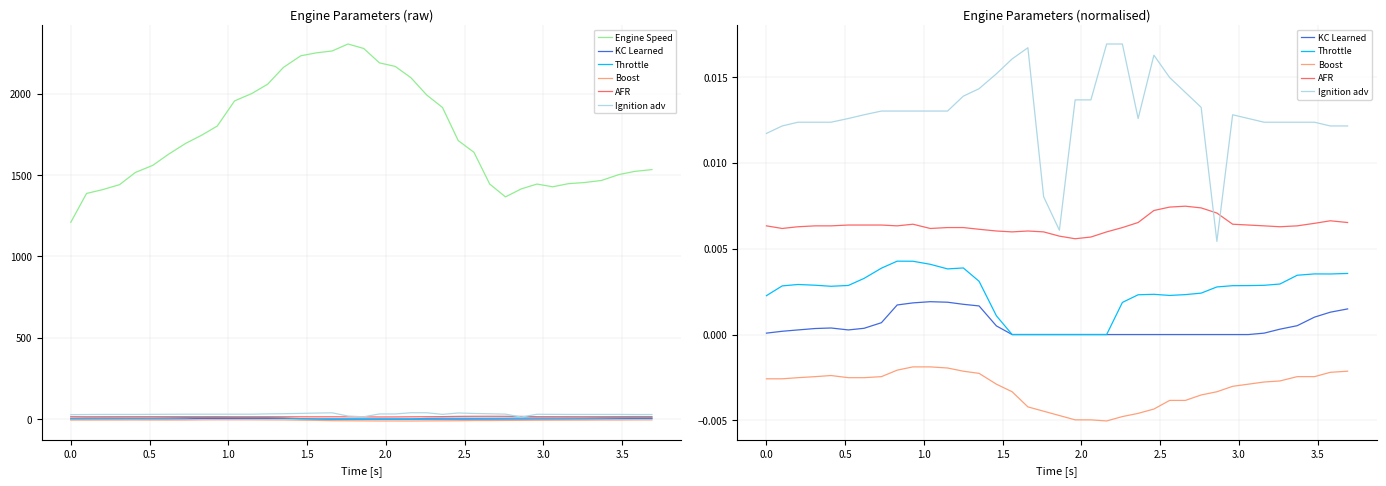

True or false: AFR and Ignition adv cross at least once.

True